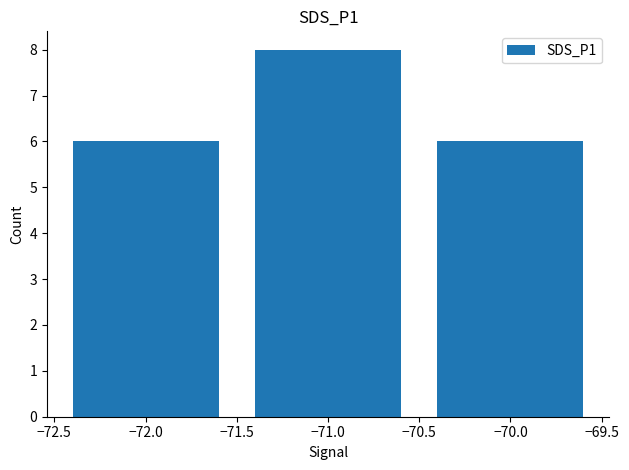

Reading left to right, transcribe all the data shown in this chart.

6	8	6